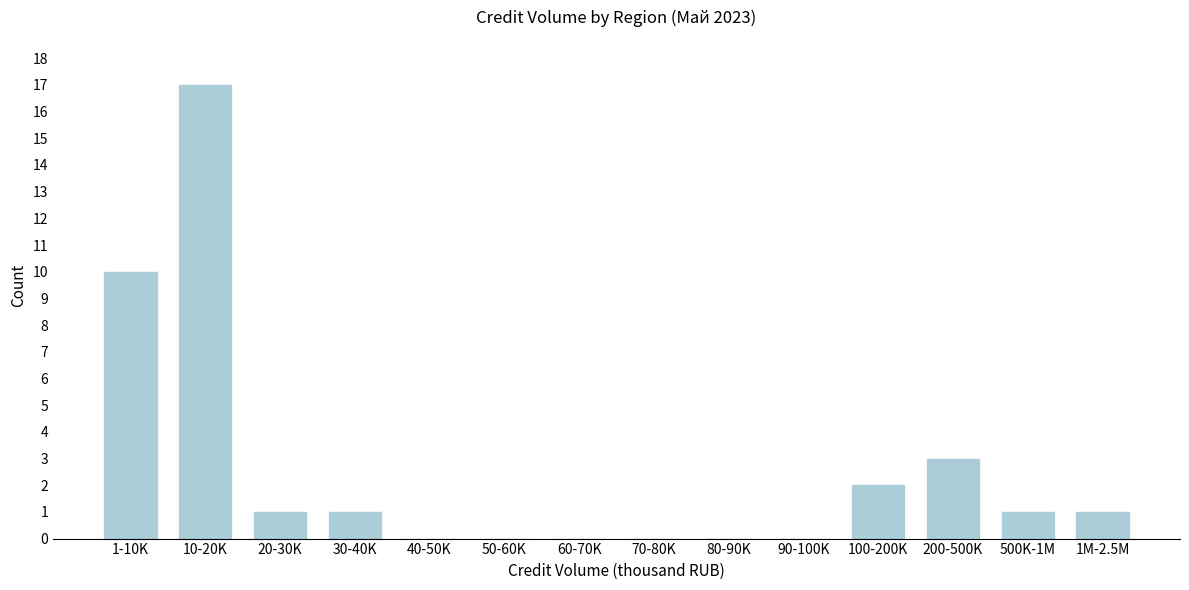

Reading left to right, list all the values displayed in this chart.

1-10K=10	10-20K=17	20-30K=1	30-40K=1	40-50K=0	50-60K=0	60-70K=0	70-80K=0	80-90K=0	90-100K=0	100-200K=2	200-500K=3	500K-1M=1	1M-2.5M=1